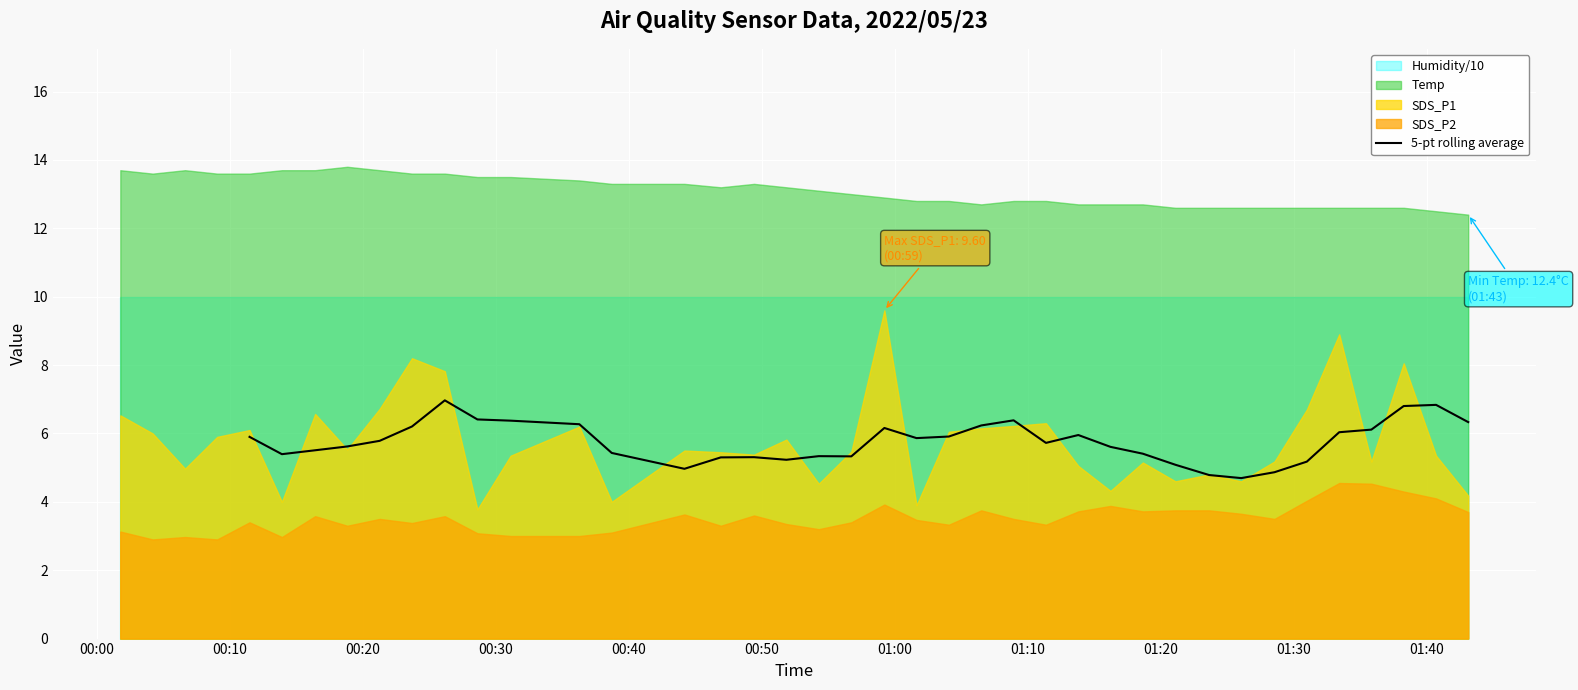

What is the sum of all values?

207.3